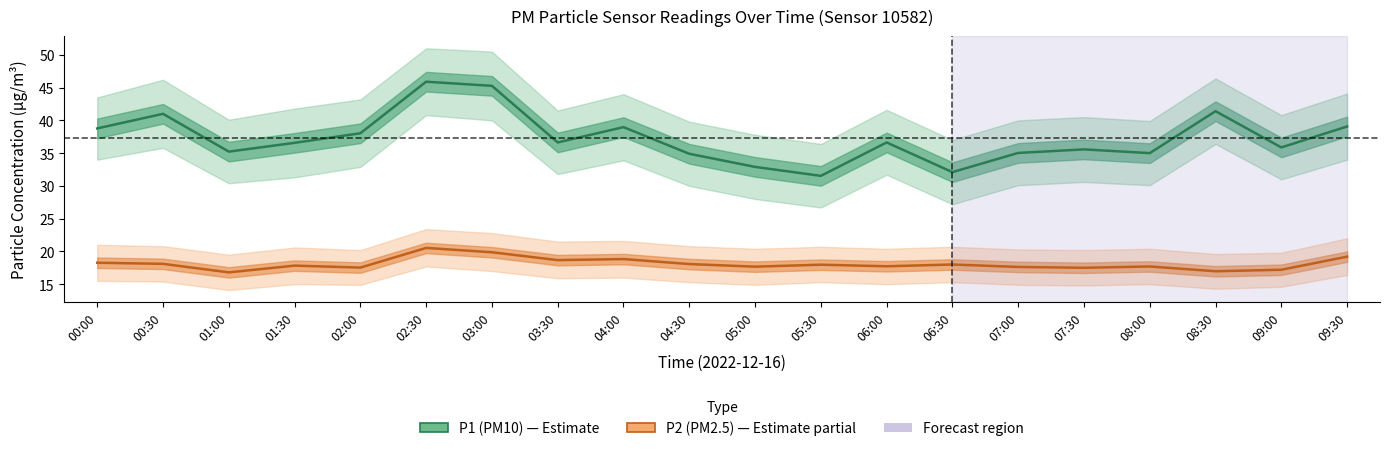

Where is the first local minimum for P1_upper?

01:00